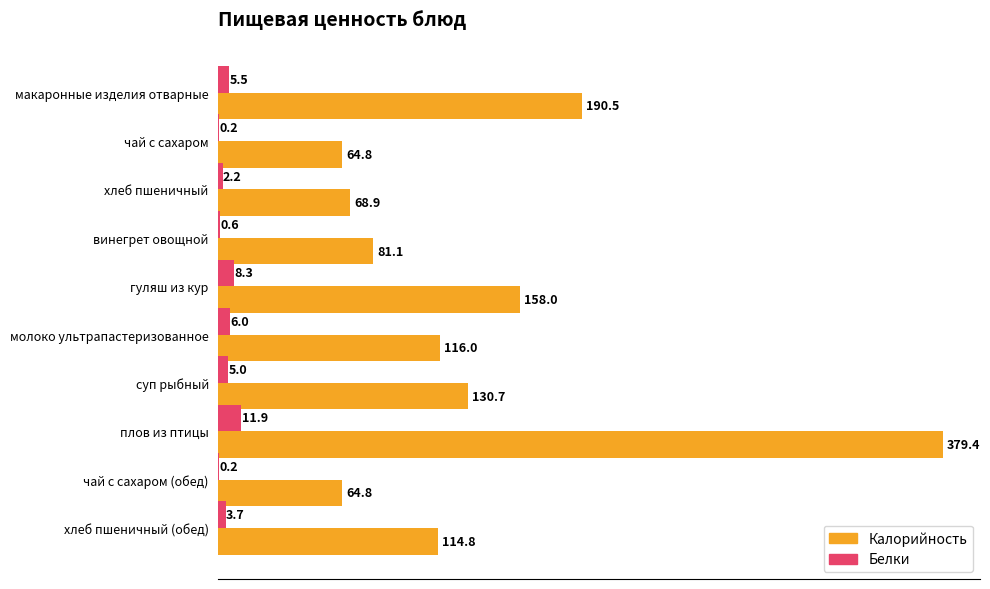

What is the sum of the Калорийность values at плов из птицы and винегрет овощной?

460.5